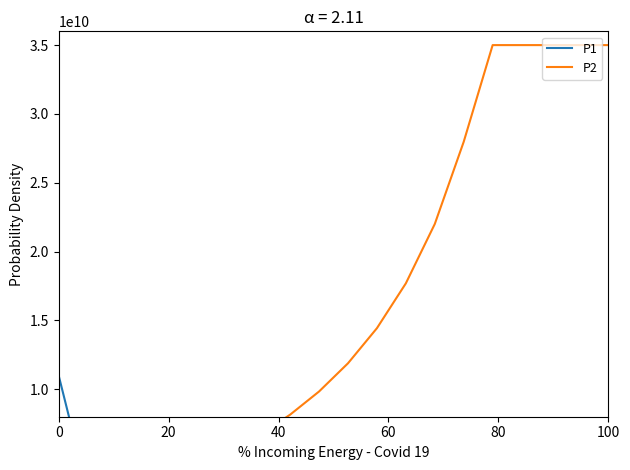

How many lines are shown in the chart?

2